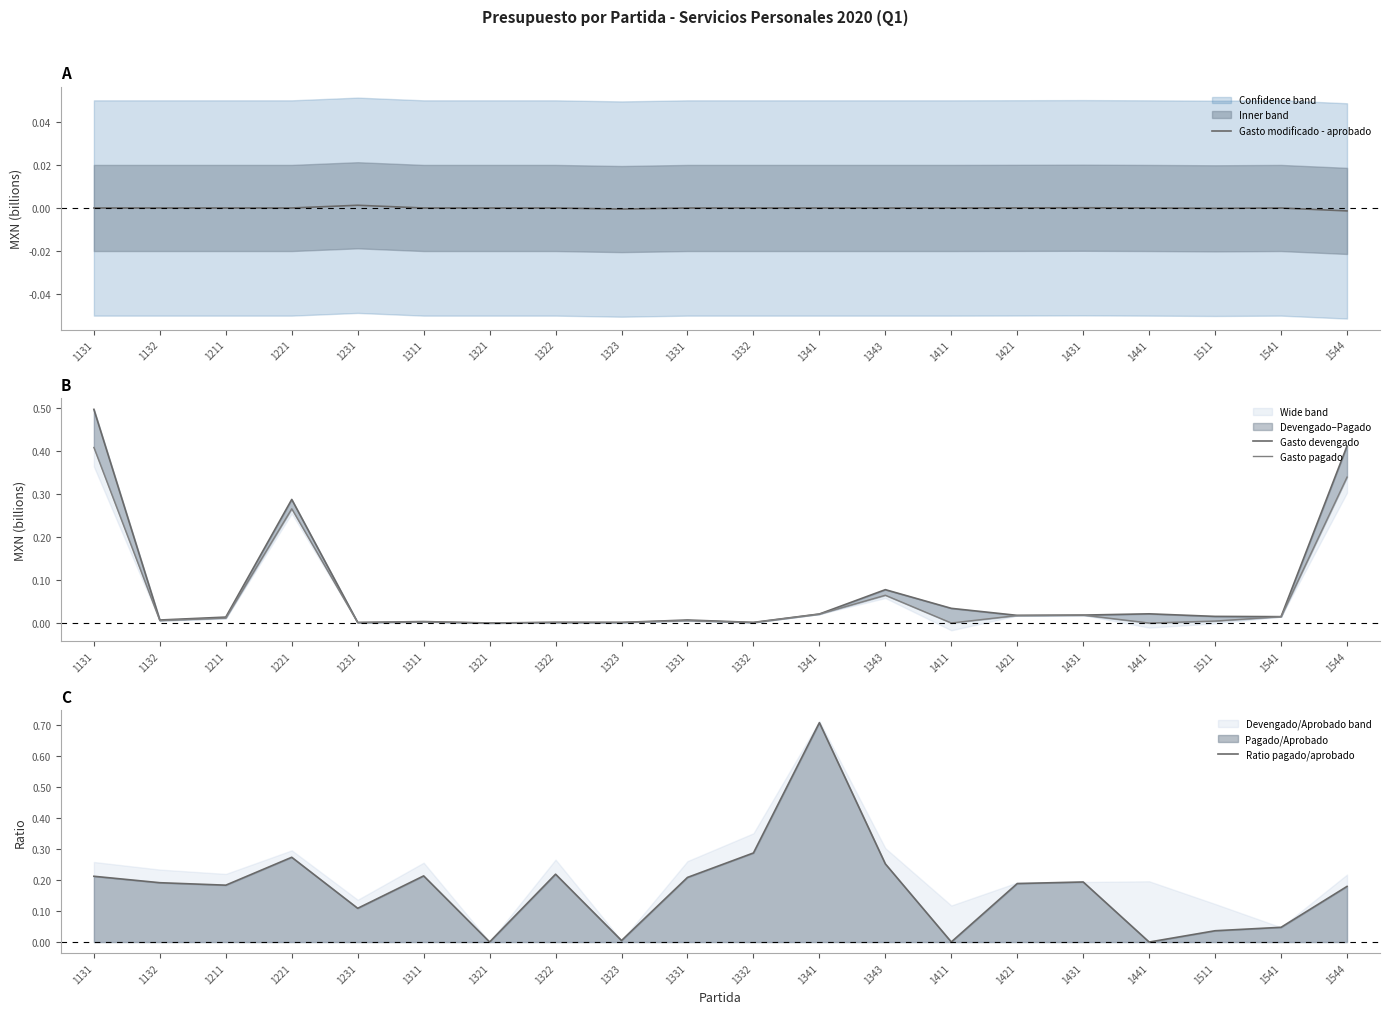

Is the value of Ratio pagado/aprobado at 1341 greater than the value of Gasto pagado at 1421?

Yes